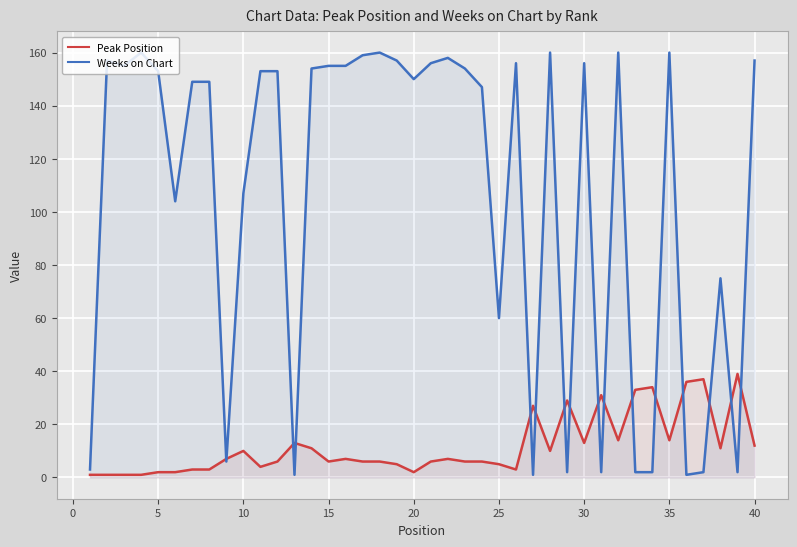

List the series in order of their peak value, highest first.

Weeks on Chart, Peak Position